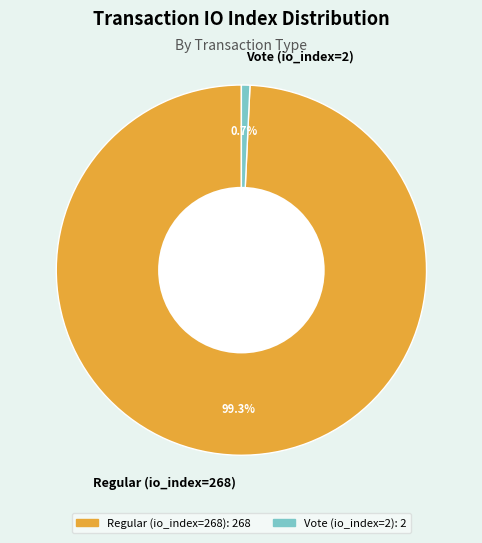

Is Regular (io_index=268) the majority of the pie?

Yes